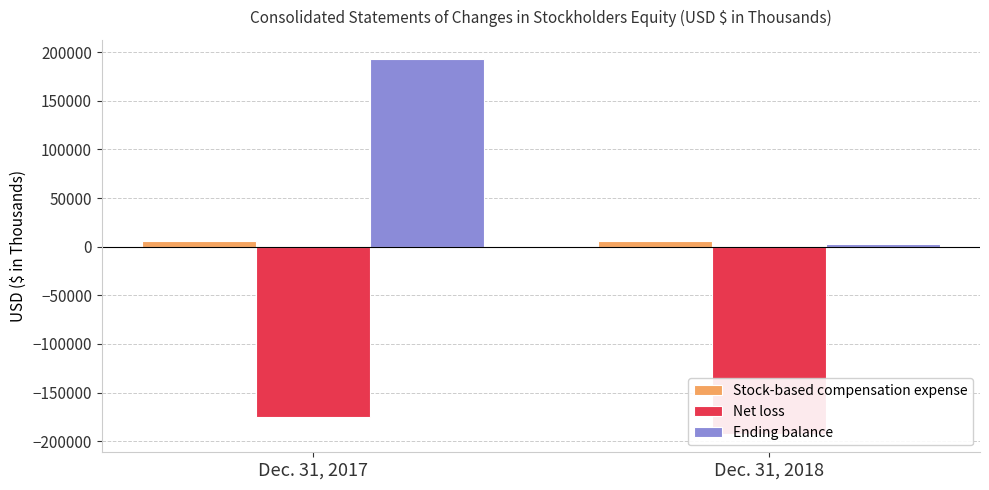

What is the sum of the Net loss values at Dec. 31, 2018 and Dec. 31, 2017?

-367363